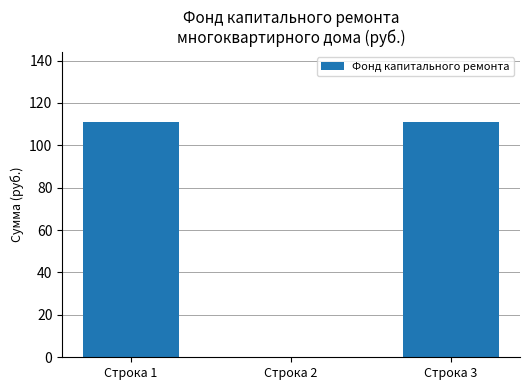

What is the sum of all values?

221.7